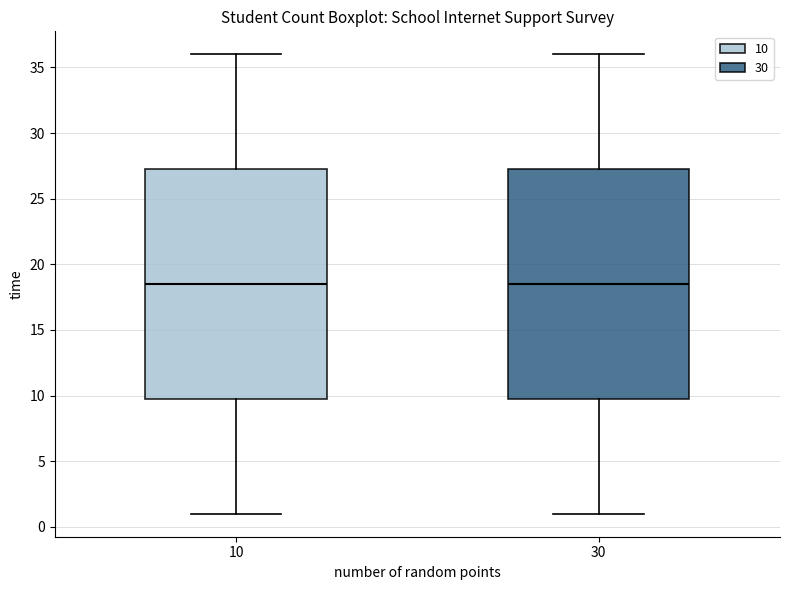

Reading left to right, transcribe this box plot: for each box, give where its median line is, the range the box spans, and where its two whiskers end, as read against the y-axis. The values are not printed on the chart, so give them approximately, as read against the axis.

10: median 18.5, box 10.0 to 27.5, whiskers 1.0 to 36.0
30: median 18.5, box 10.0 to 27.5, whiskers 1.0 to 36.0